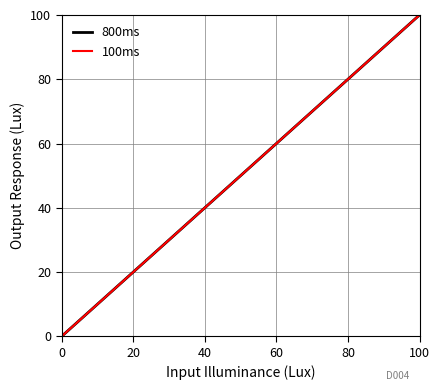

Does the chart display data point markers on the line(s)?

No